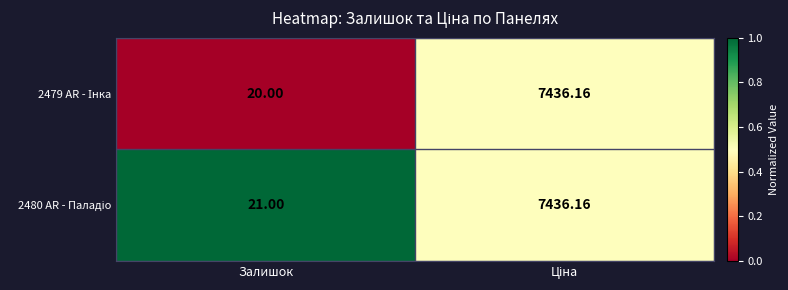

How many series are shown in this chart?

2